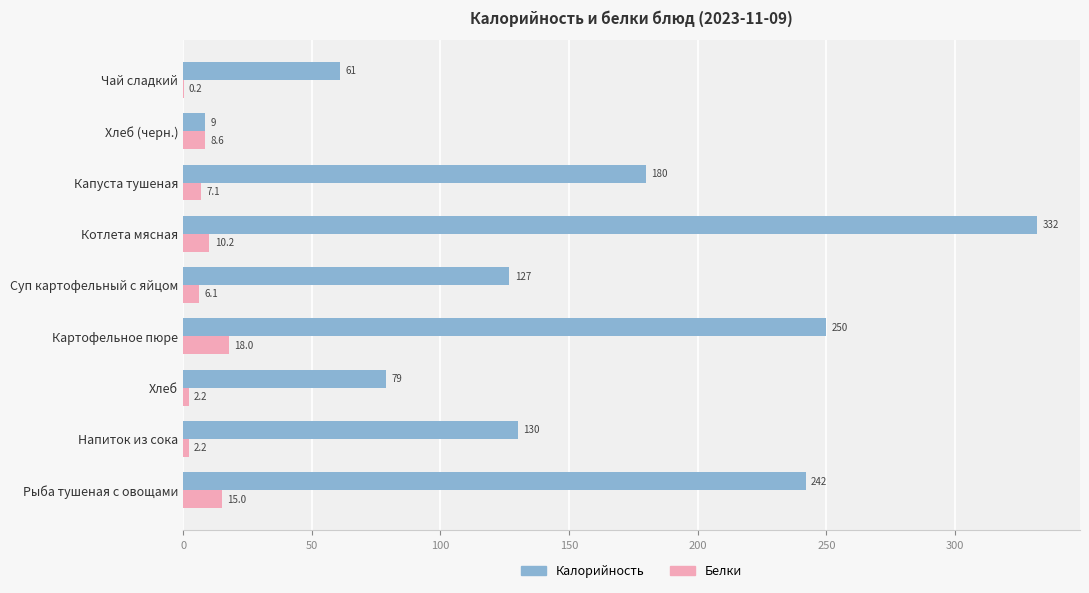

The value of Калорийность at Суп картофельный с яйцом is 126.8. True or false?

True